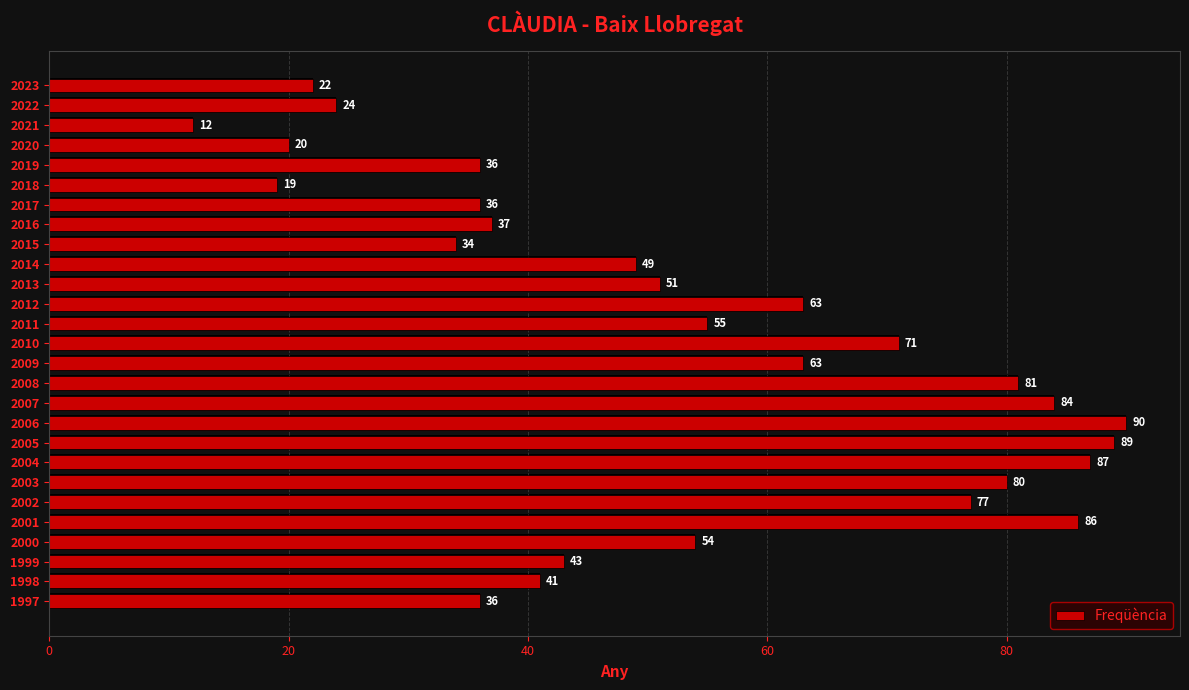

What is the minimum value shown in the chart?

12